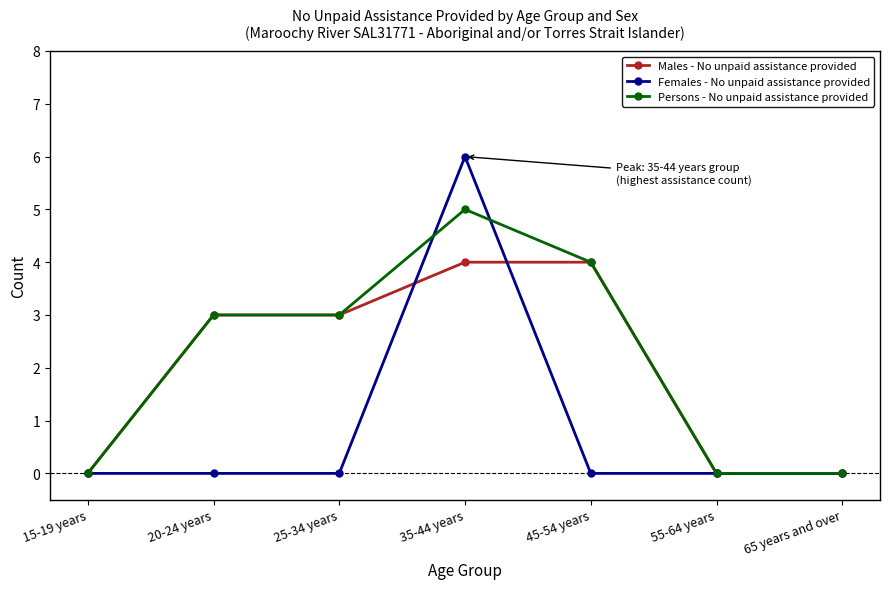

True or false: Persons - No unpaid assistance provided has a value of 3 at 20-24 years.

True